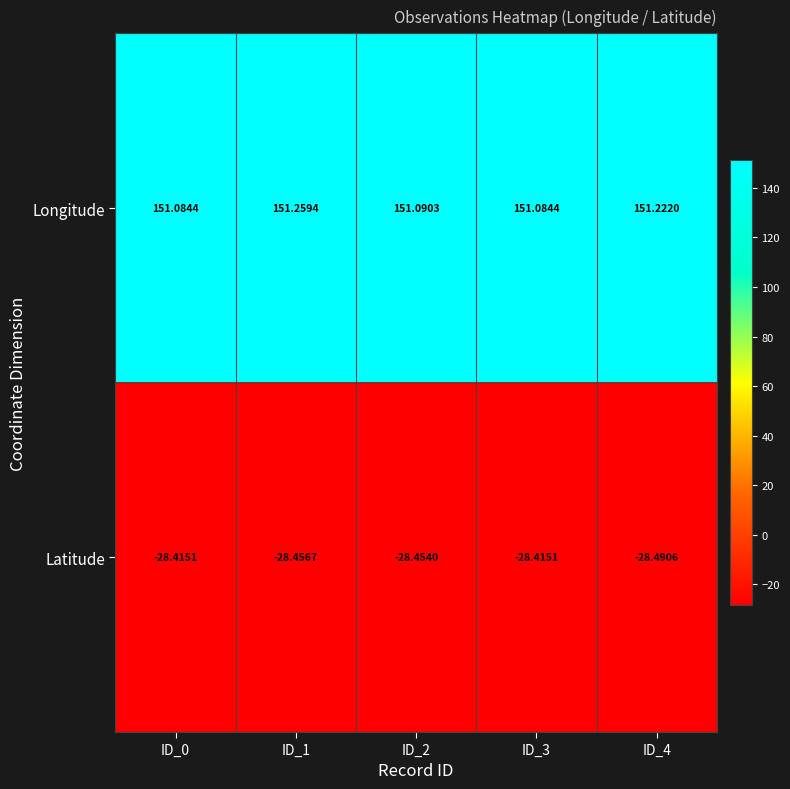

Which series has the largest total across all categories?

Longitude